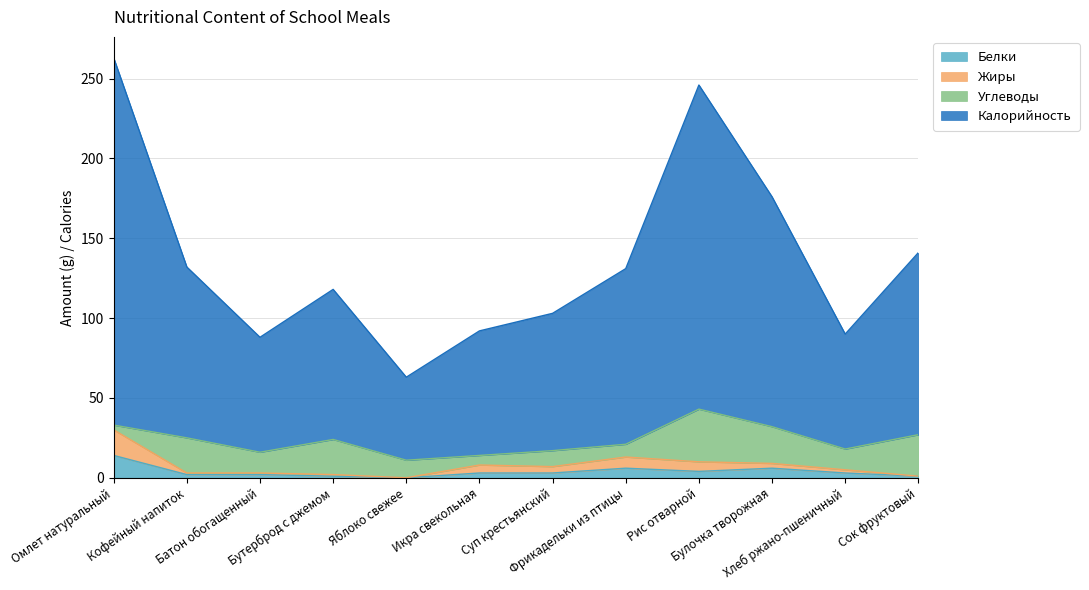

What is the highest value of the Белки series?

14